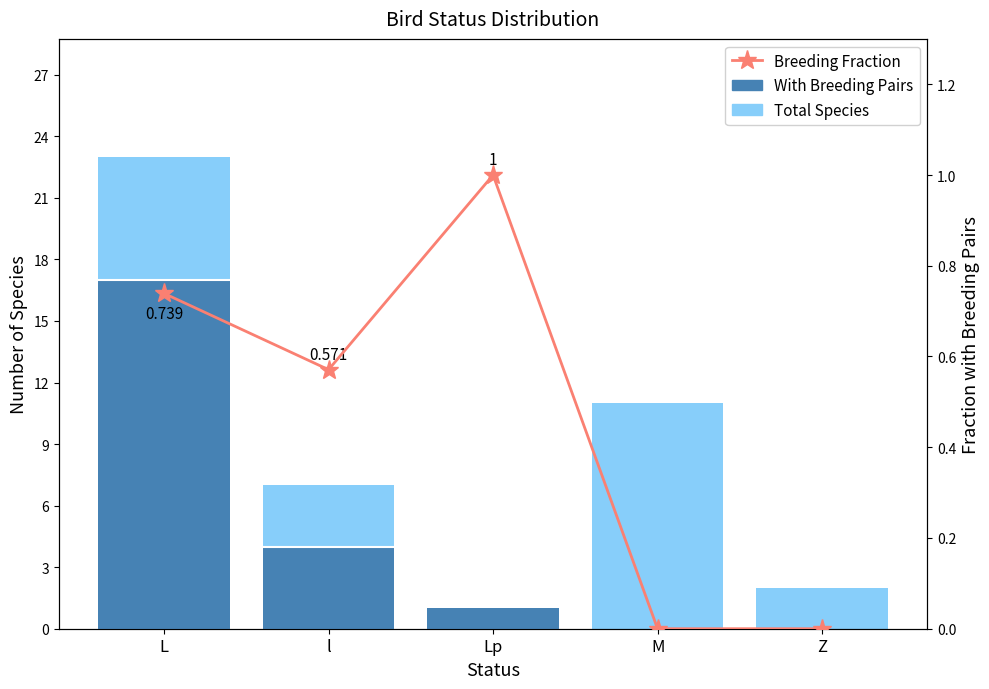

Where does the With Breeding Pairs series first go above 1?

L